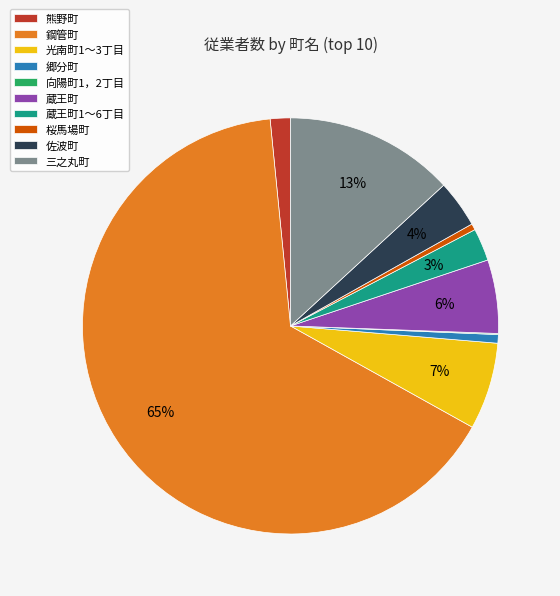

Does 蔵王町1～6丁目 represent more than half of the total?

No